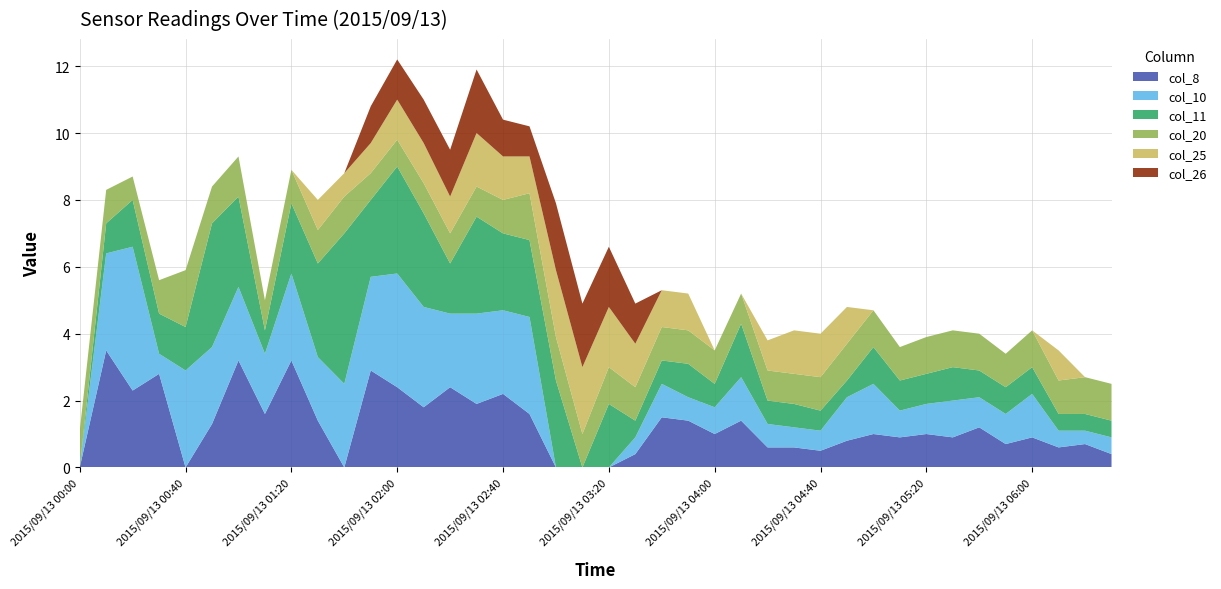

Reading right to left, list all the values displayed in this chart.

col_8: 0.4	0.7	0.6	0.9	0.7	1.2	0.9	1.0	0.9	1.0	0.8	0.5	0.6	0.6	1.4	1.0	1.4	1.5	0.4	999.0	999.0	999.0	1.6	2.2	1.9	2.4	1.8	2.4	2.9	999.0	1.4	3.2	1.6	3.2	1.3	999.0	2.8	2.3	3.5	999.0
col_10: 0.5	0.4	0.5	1.3	0.9	0.9	1.1	0.9	0.8	1.5	1.3	0.6	0.6	0.7	1.3	0.8	0.7	1.0	0.5	999.0	999.0	999.0	2.9	2.5	2.7	2.2	3.0	3.4	2.8	2.5	1.9	2.6	1.8	2.2	2.3	2.9	0.6	4.3	2.9	999.0
col_11: 0.5	0.5	0.5	0.8	0.8	0.8	1.0	0.9	0.9	1.1	0.5	0.6	0.7	0.7	1.6	0.7	1.0	0.7	0.5	1.9	999.0	2.6	2.3	2.3	2.9	1.5	2.8	3.2	2.3	4.5	2.8	2.1	0.7	2.7	3.7	1.3	1.2	1.4	0.9	999.0
col_20: 1.1	1.1	1.0	1.1	1.0	1.1	1.1	1.1	1.0	1.1	1.1	1.0	0.9	0.9	0.9	1.0	1.0	1.0	1.0	1.1	1.0	1.3	1.4	1.0	0.9	0.9	0.9	0.8	0.8	1.1	1.0	1.0	0.9	1.2	1.1	1.7	1.0	0.7	1.0	1.1
col_25: 999.0	999.0	0.9	999.0	999.0	999.0	999.0	999.0	999.0	999.0	1.1	1.3	1.3	0.9	999.0	999.0	1.1	1.1	1.3	1.8	2.0	2.0	1.1	1.3	1.6	1.1	1.2	1.2	0.9	0.7	0.9	999.0	999.0	999.0	999.0	999.0	999.0	999.0	999.0	999.0
col_26: 999.0	999.0	999.0	999.0	999.0	999.0	999.0	999.0	999.0	999.0	999.0	999.0	999.0	999.0	999.0	999.0	999.0	999.0	1.2	1.8	1.9	2.0	0.9	1.1	1.9	1.4	1.3	1.2	1.1	999.0	999.0	999.0	999.0	999.0	999.0	999.0	999.0	999.0	999.0	999.0